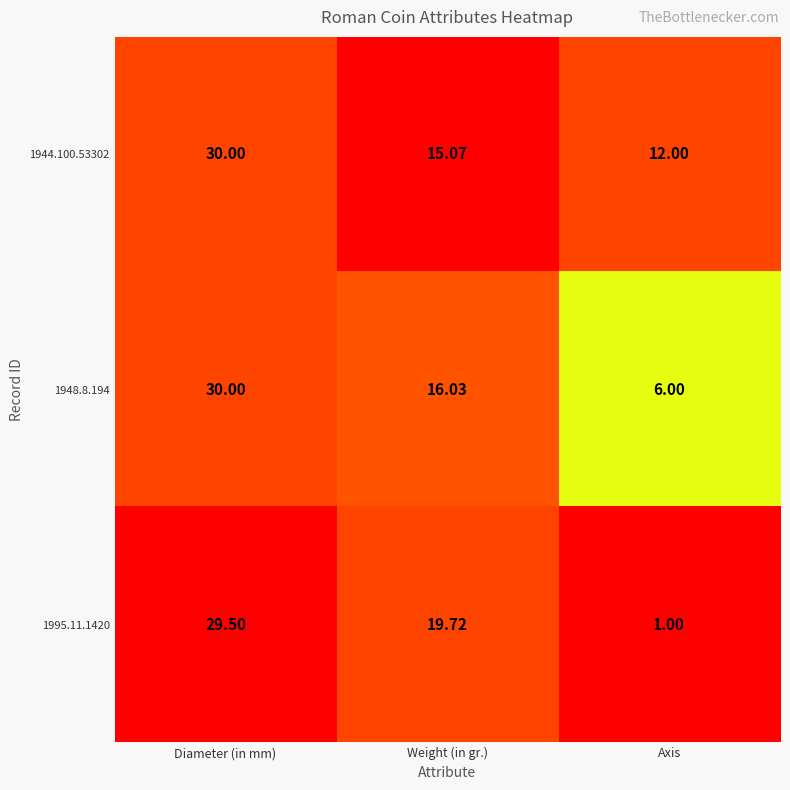

What is the total value across all series at Axis?

19.0